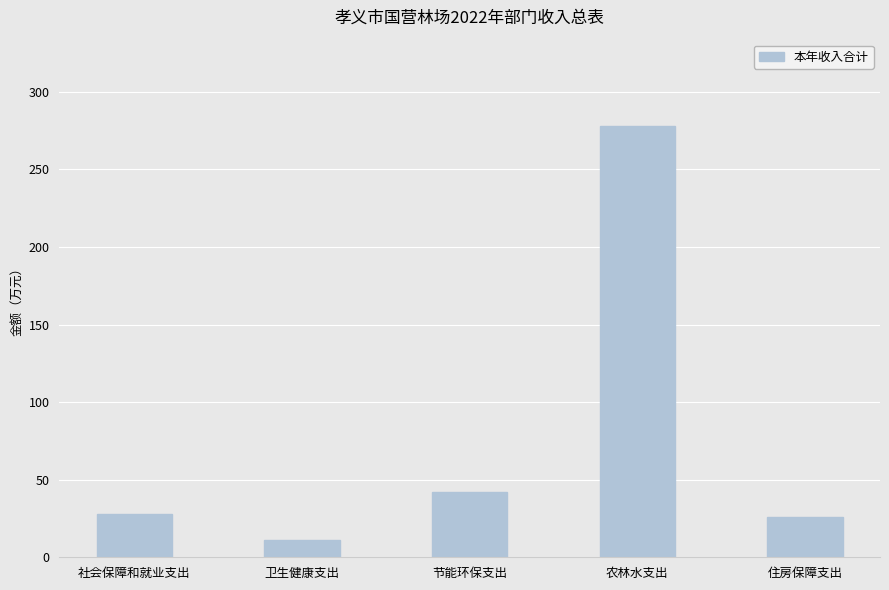

How many values are below 27?

2